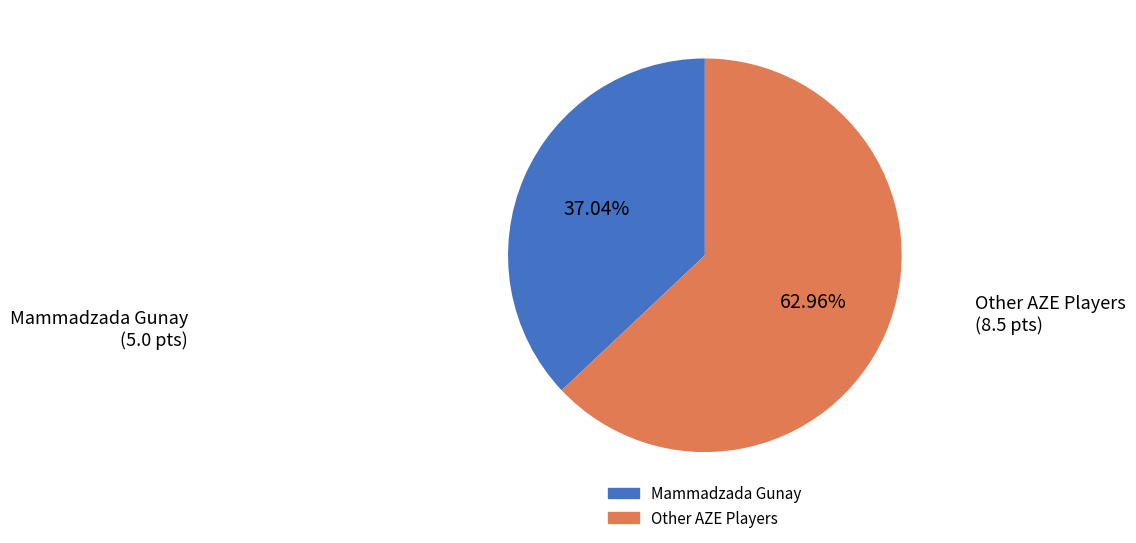

Count the number of slices in the pie.

2